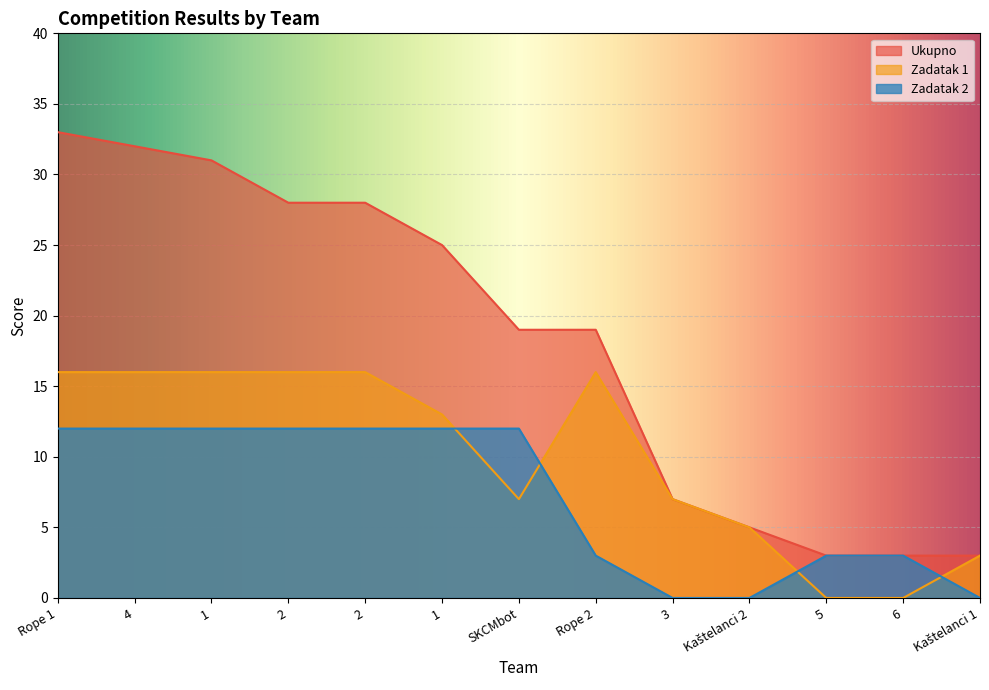

Reading left to right, transcribe all the data shown in this chart.

Zadatak 1: 16	16	16	16	16	13	7	16	7	5	0	0	3
Zadatak 2: 12	12	12	12	12	12	12	3	0	0	3	3	0
Ukupno: 33	32	31	28	28	25	19	19	7	5	3	3	3